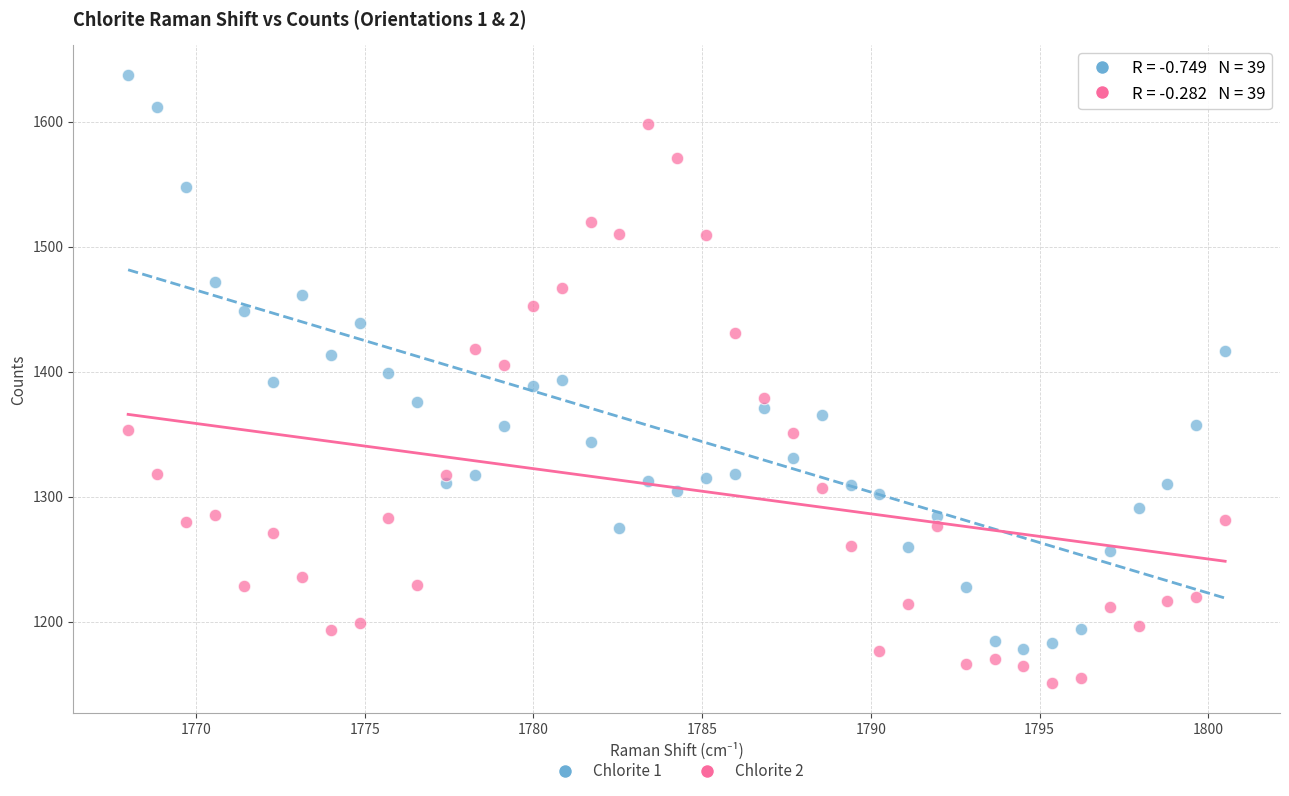

Across all data points, what is the range of Y values (max minus min)?

486.1